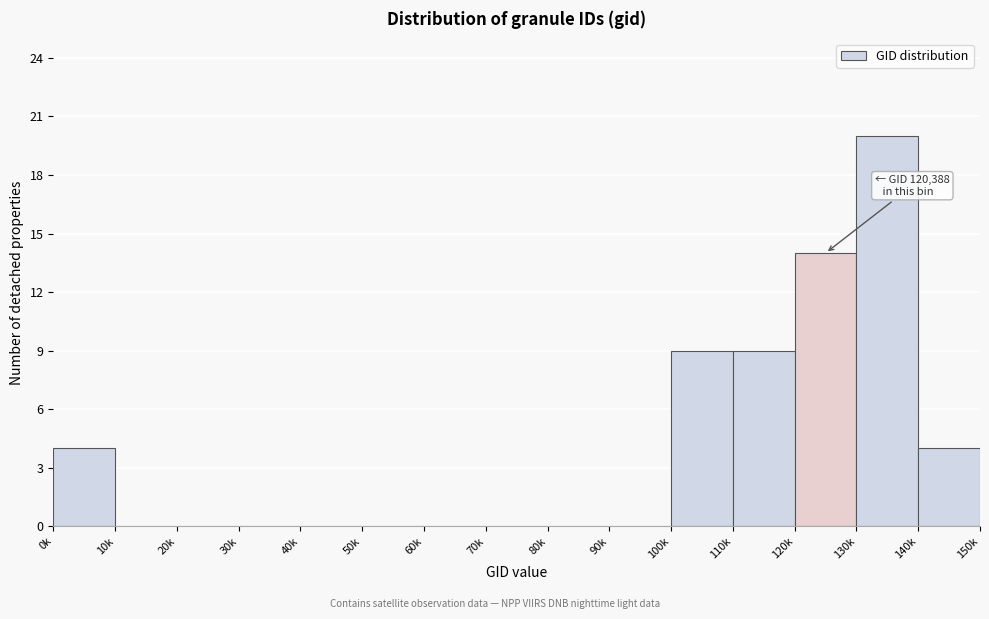

Reading left to right, extract all data points from this chart.

0k=4	10k=0	20k=0	30k=0	40k=0	50k=0	60k=0	70k=0	80k=0	90k=0	100k=9	110k=9	120k=14	130k=20	140k=4